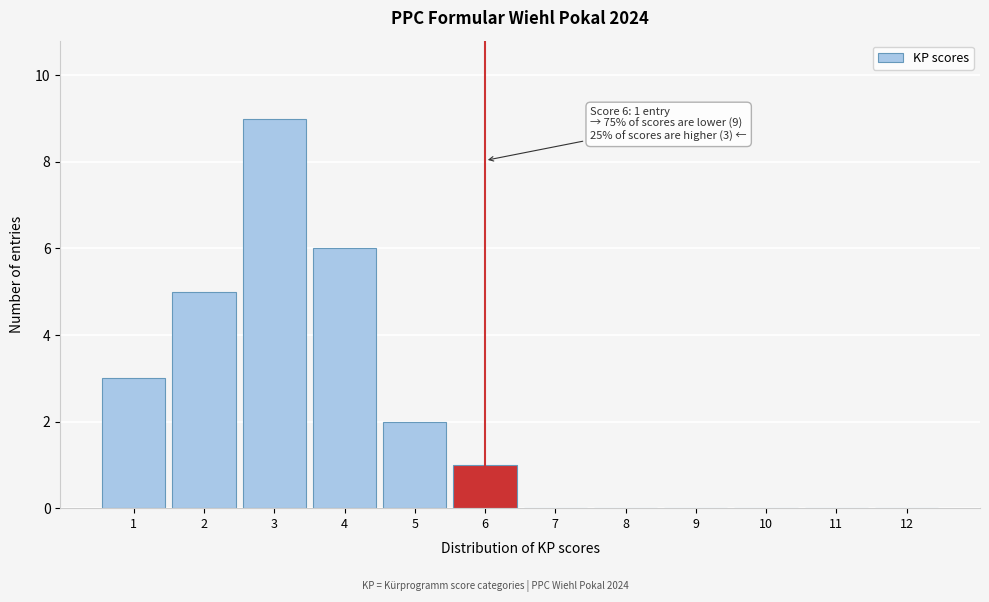

Reading right to left, list all the values displayed in this chart.

12=0	11=0	10=0	9=0	8=0	7=0	6=1	5=2	4=6	3=9	2=5	1=3